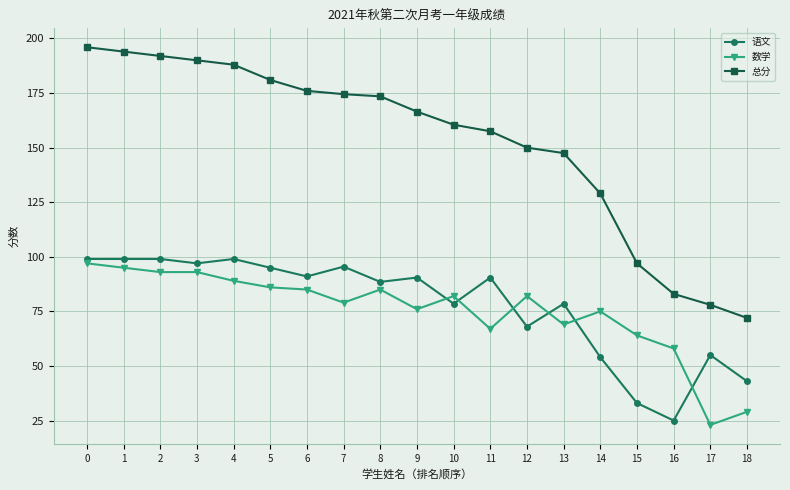

What is the total value across all series at 9?

333.0